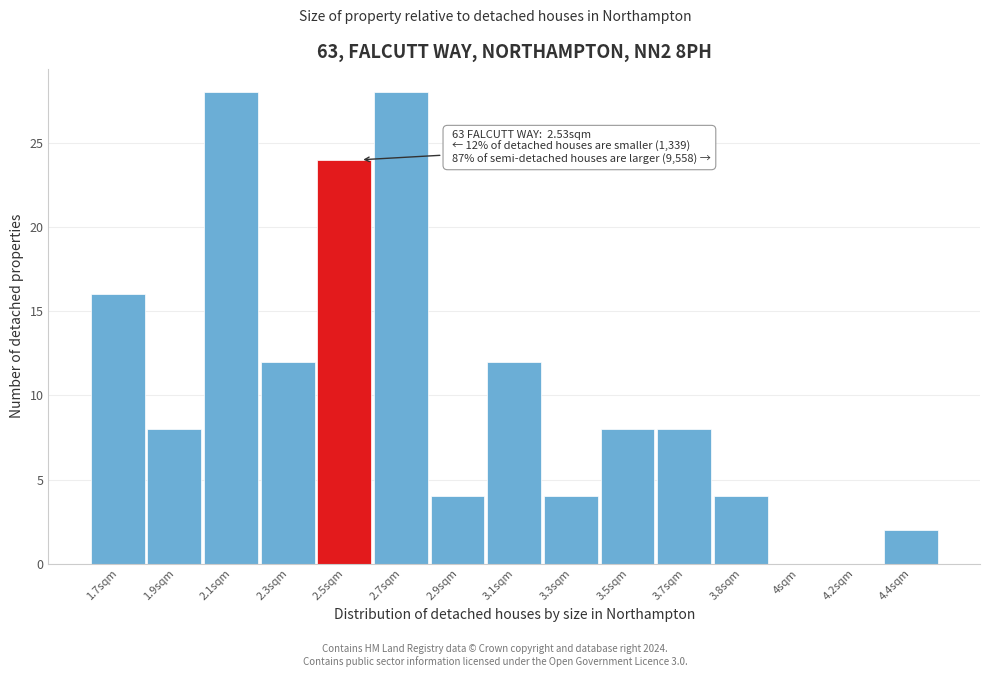

Reading right to left, extract all data points from this chart.

4.4sqm=2	4.2sqm=0	4sqm=0	3.8sqm=4	3.7sqm=8	3.5sqm=8	3.3sqm=4	3.1sqm=12	2.9sqm=4	2.7sqm=28	2.5sqm=24	2.3sqm=12	2.1sqm=28	1.9sqm=8	1.7sqm=16